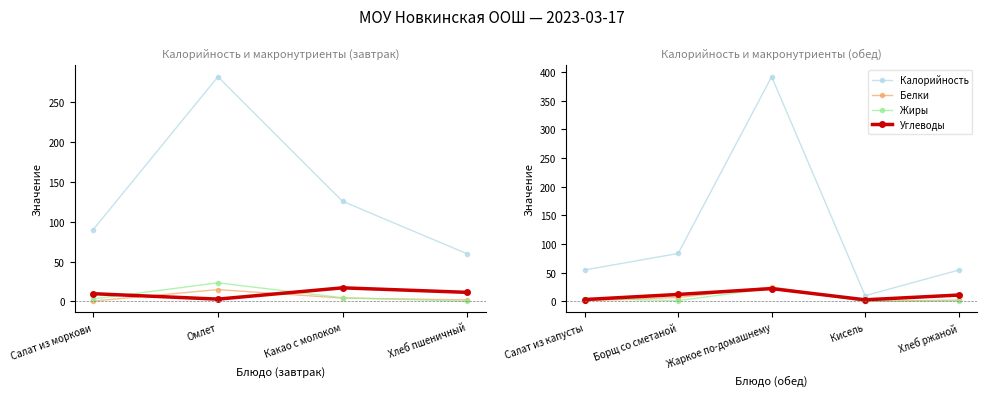

Where is Белки nearest to the value 12?

Борщ со сметаной